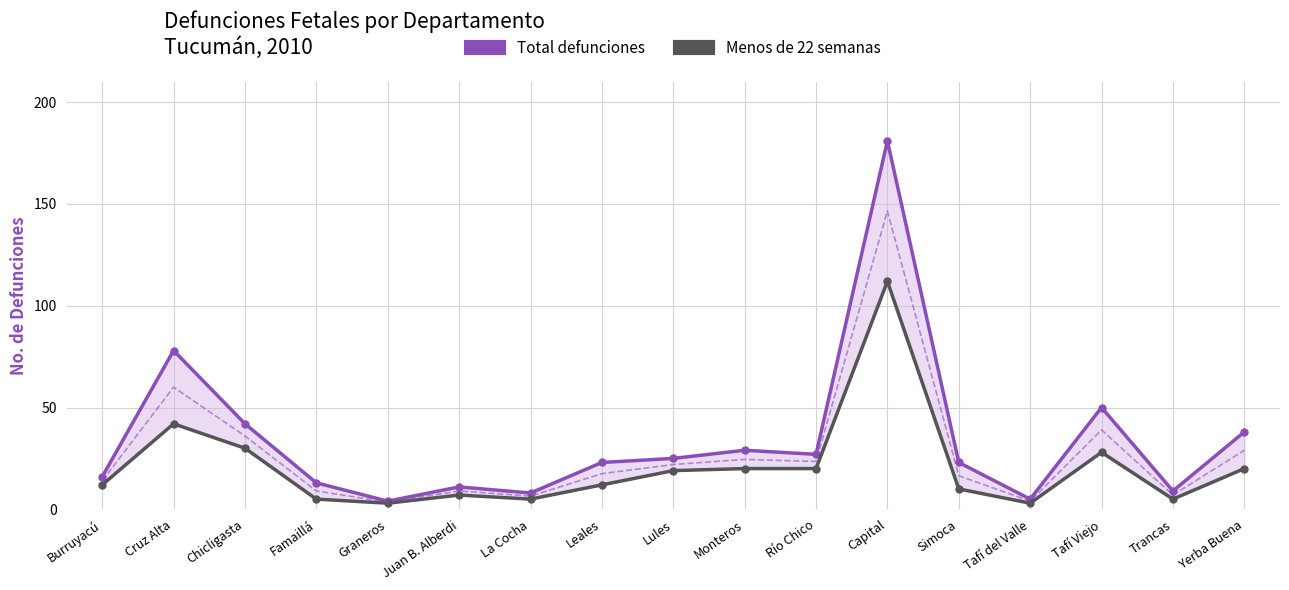

List the labels in order of Total defunciones value, smallest first.

Graneros, Tafí del Valle, La Cocha, Trancas, Juan B. Alberdi, Famaillá, Burruyacú, Leales, Simoca, Lules, Río Chico, Monteros, Yerba Buena, Chicligasta, Tafí Viejo, Cruz Alta, Capital